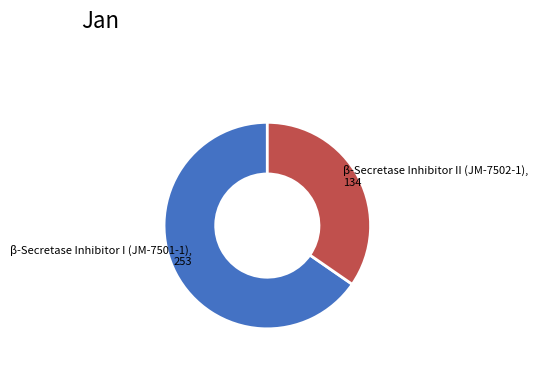

Is there a majority slice in this chart?

Yes